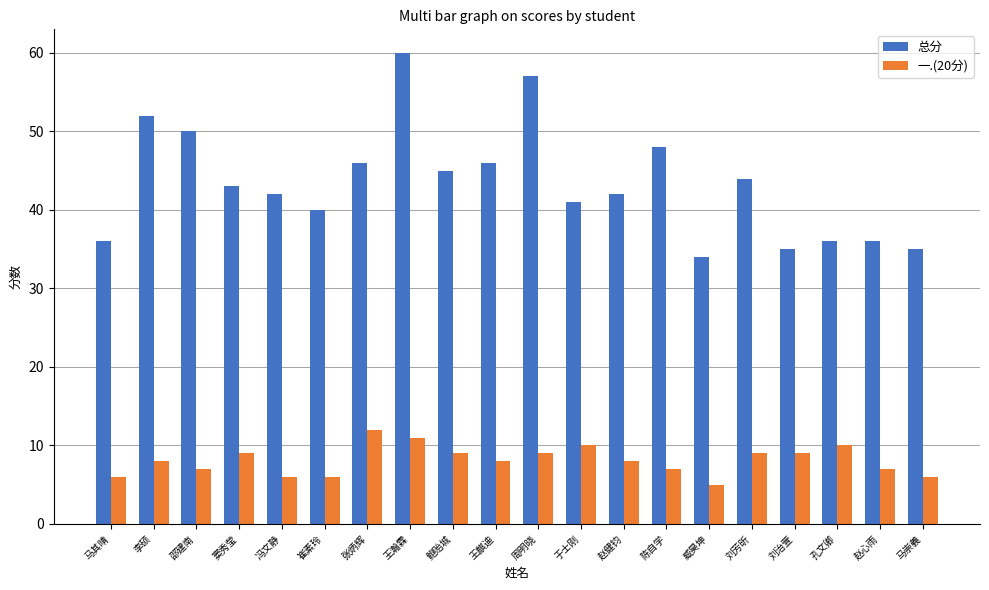

Is the value of 一.(20分) at 窦秀莹 greater than the value of 总分 at 张炳辉?

No